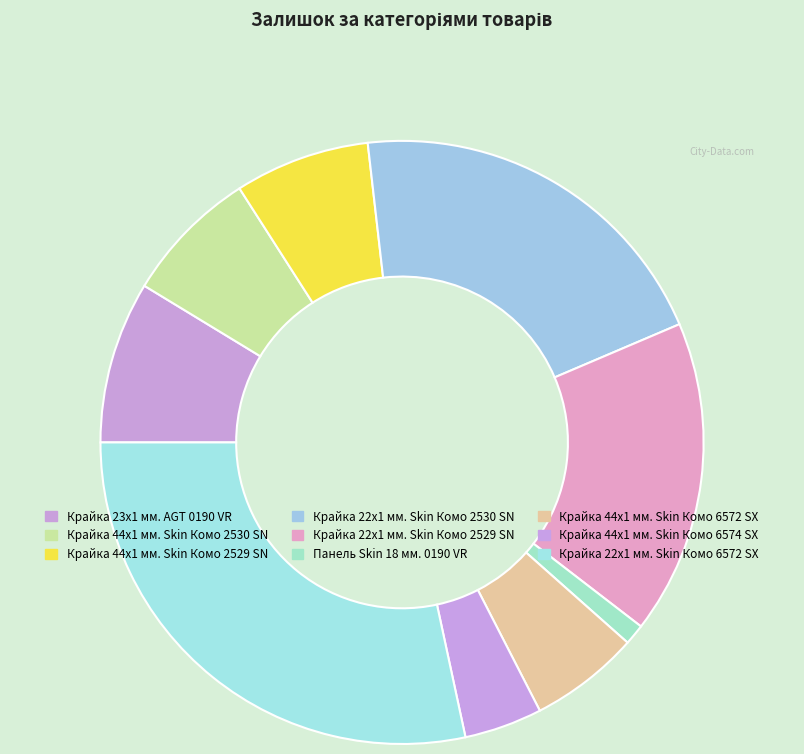

What is the largest slice in the pie chart?

Крайка 22x1 мм. Skin Комо 6572 SX